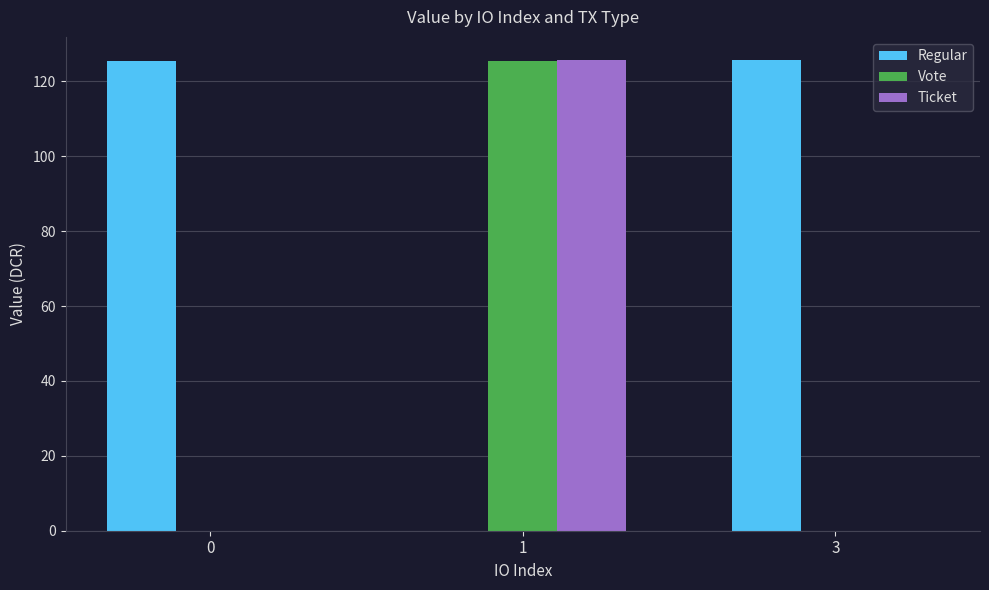

How many data points does each series have?

3